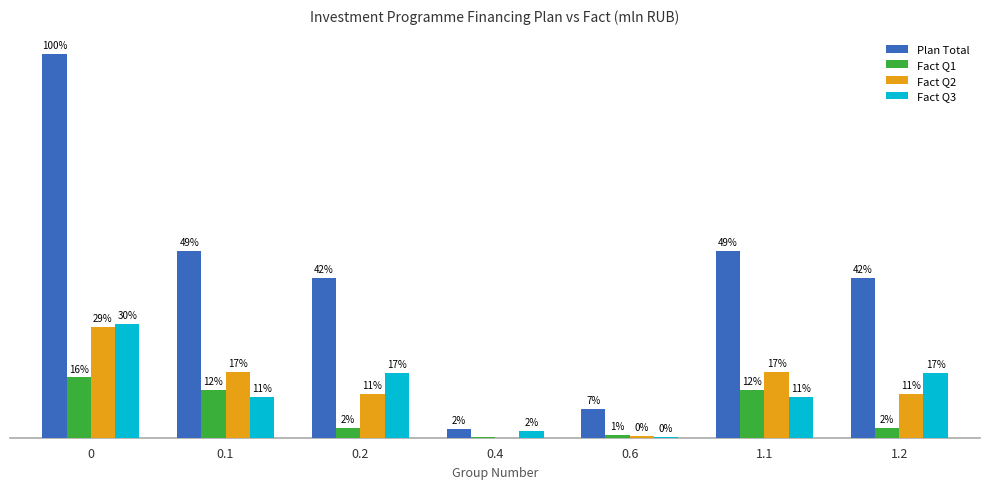

Does the chart contain stacked bars?

No